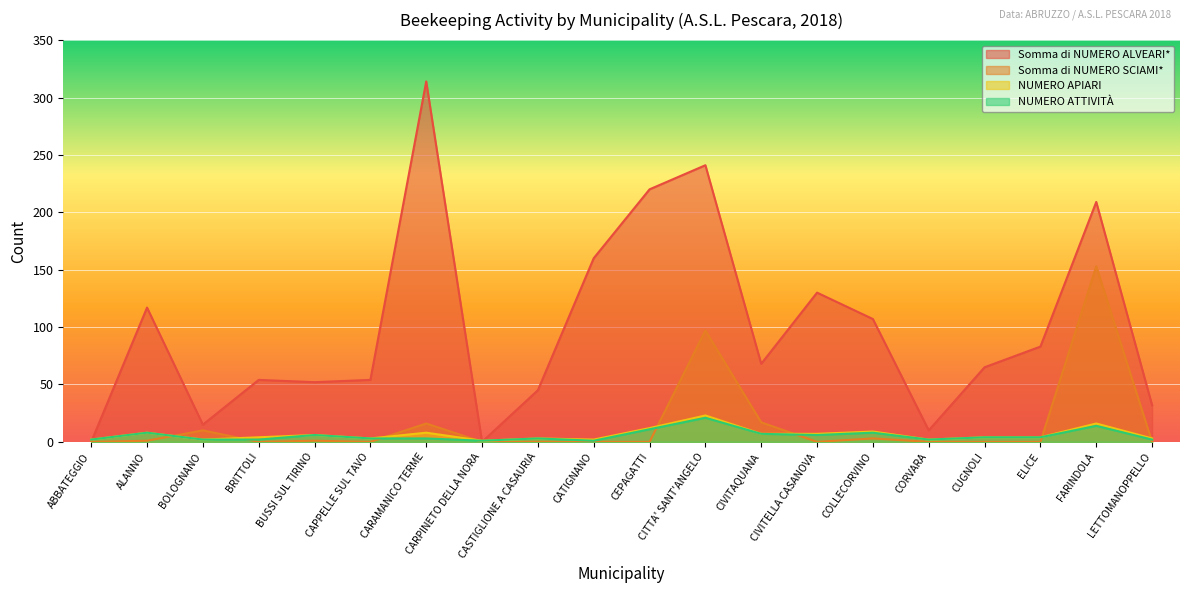

At which label does NUMERO APIARI first exceed 4?

ALANNO